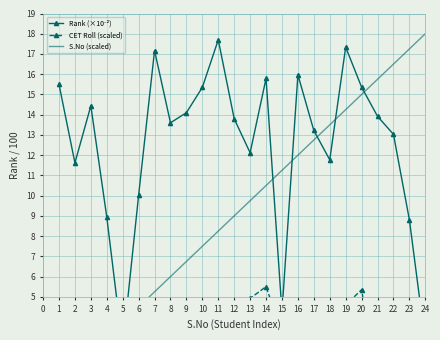

Is it true that Rank (×10⁻²) equals 11.7 at 11?

False